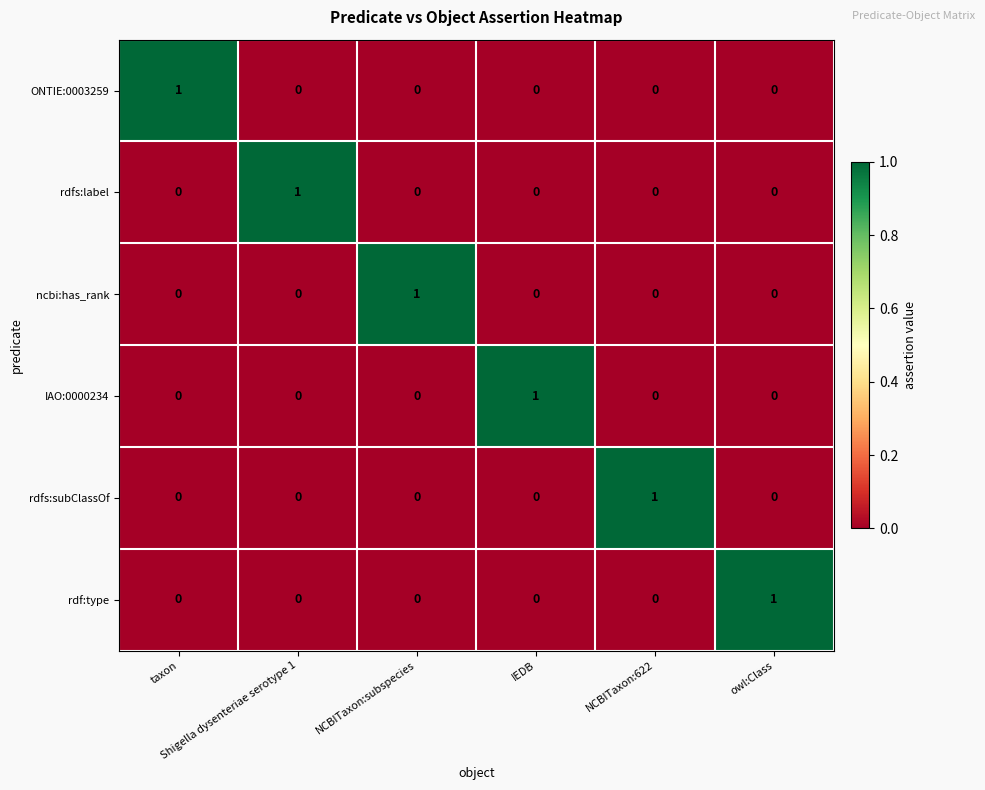

At how many categories does at least one series exceed 0?

6